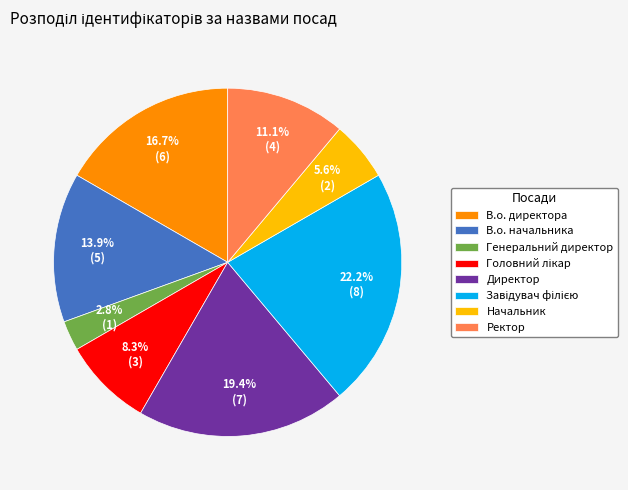

To the nearest percent, what portion does Директор represent?

19%